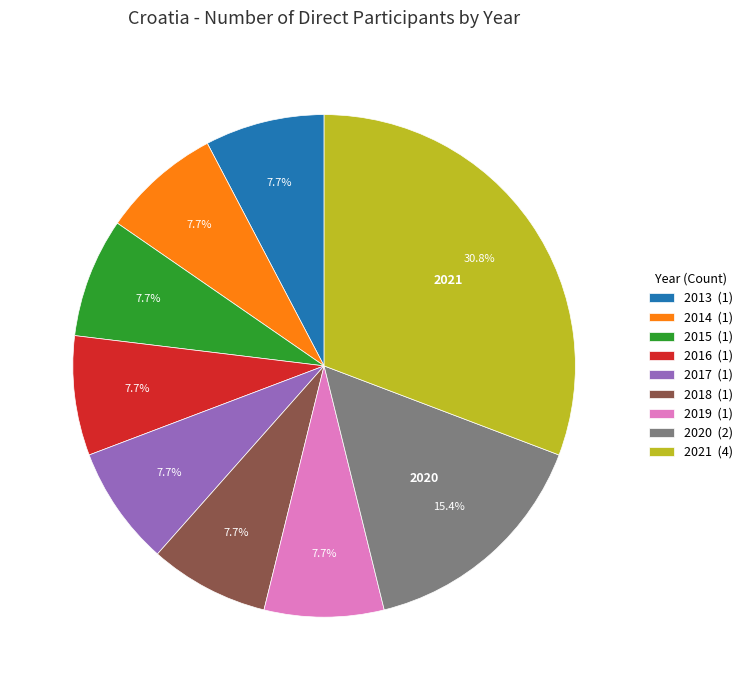

Which slice is the largest?

2021